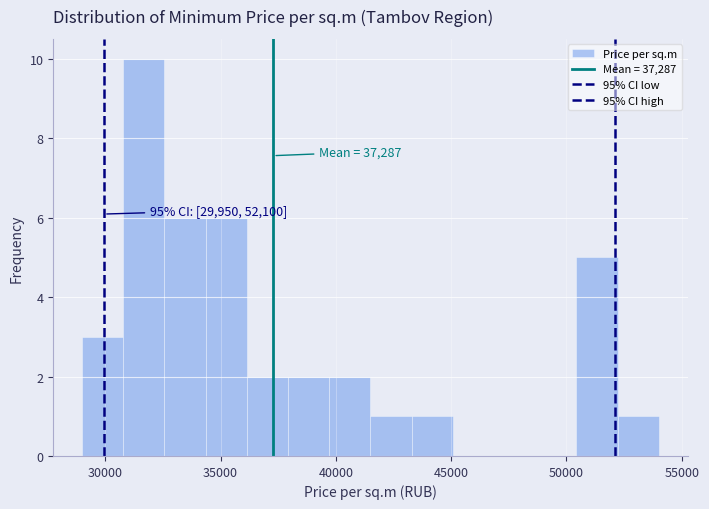

Read against the x-axis, roughly where is the centre of the tallest bar?

31500